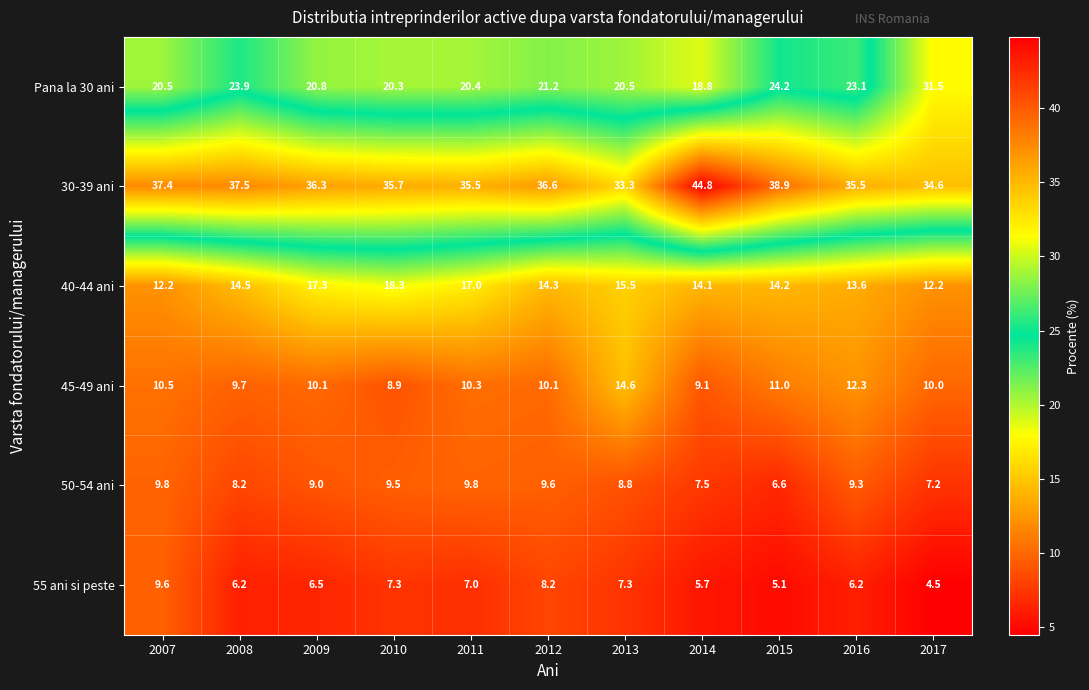

At which label is 55 ani si peste closest to 7?

2011